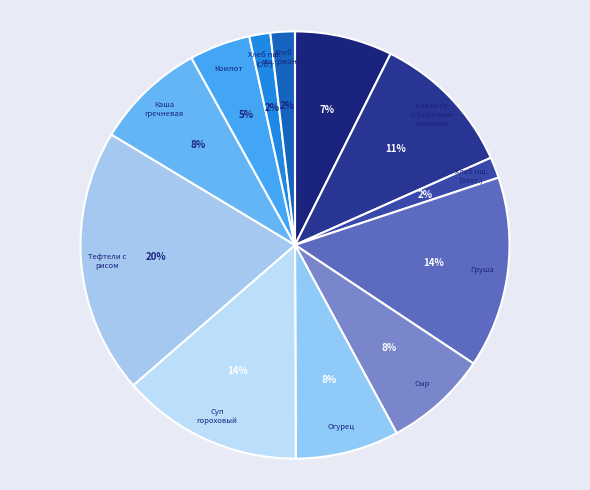

Which category has the biggest portion of the pie?

Тефтели с рисом